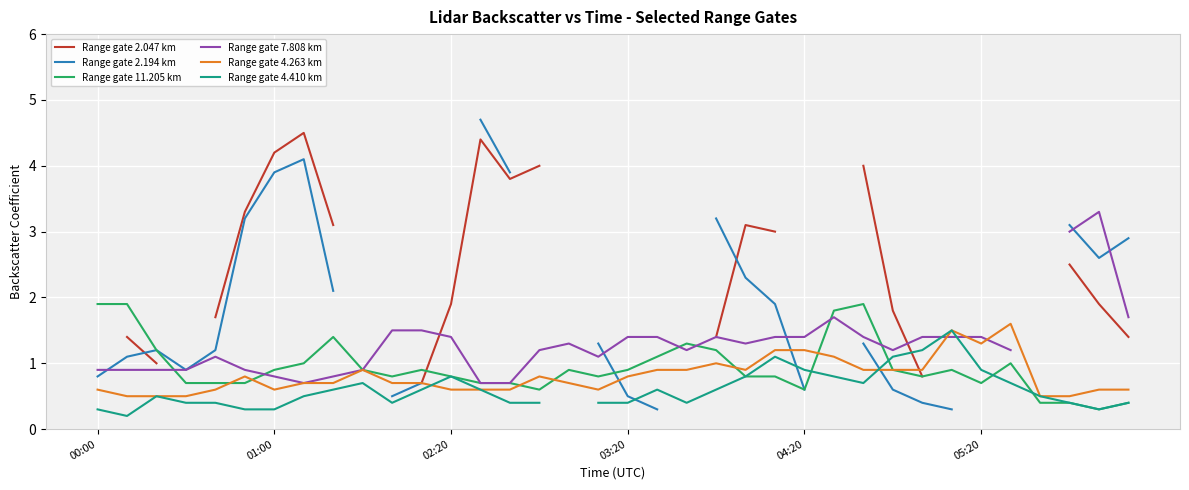

In Range gate 7.808 km, how many points are higher than both neighbors (excluding endpoints)?

5